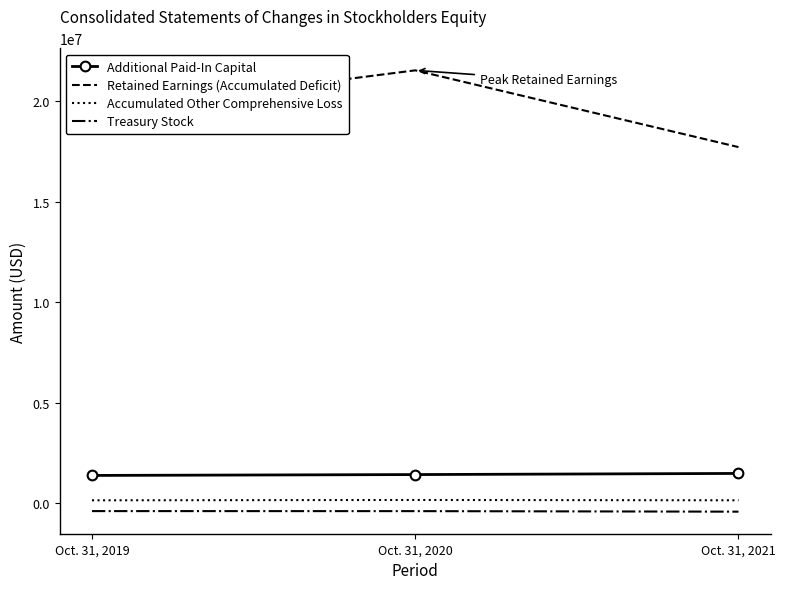

Which series has the largest range (max minus min)?

Retained Earnings (Accumulated Deficit)